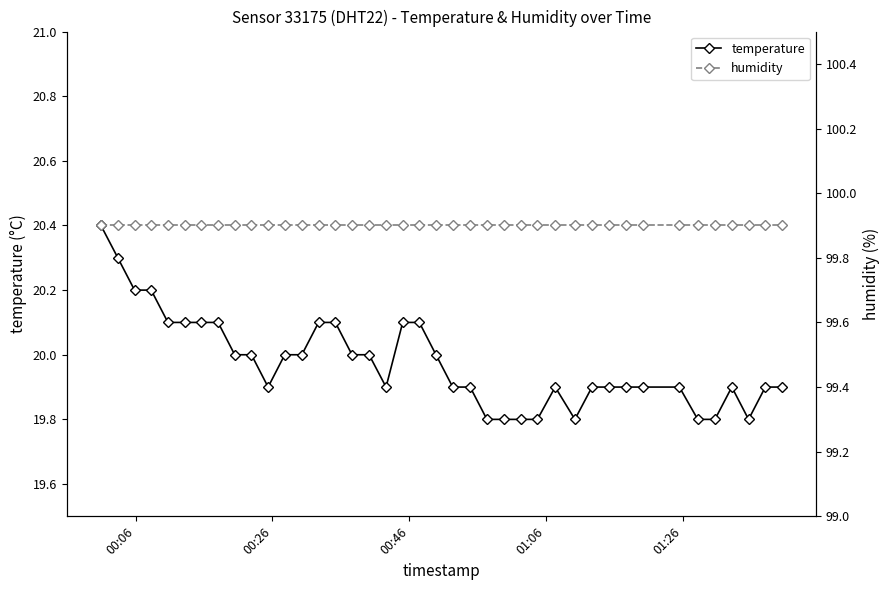

True or false: humidity and temperature cross at least once.

False